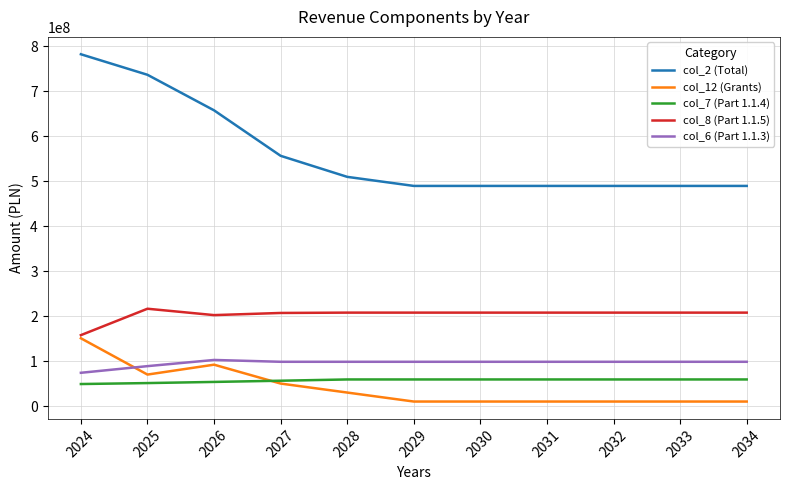

At which category is the sum across all series the highest?

2024